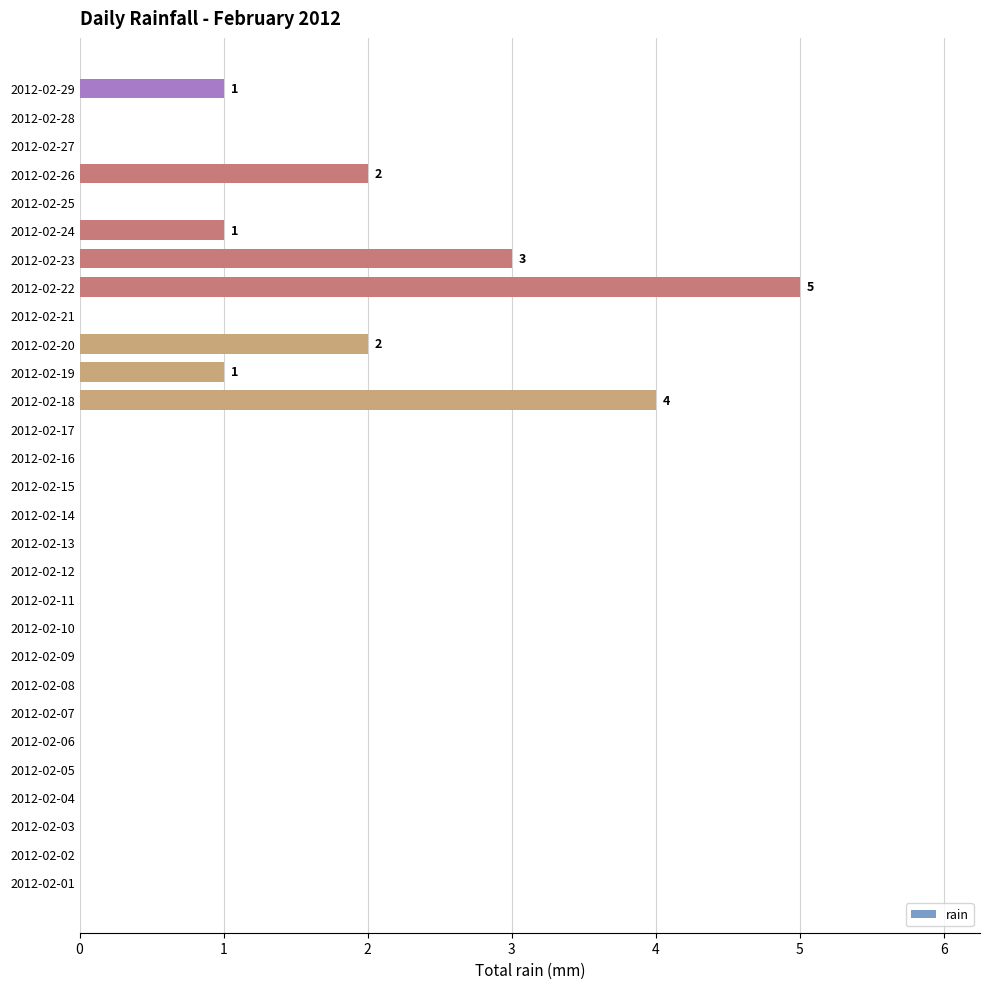

Which label corresponds to the largest value in the chart?

2012-02-22